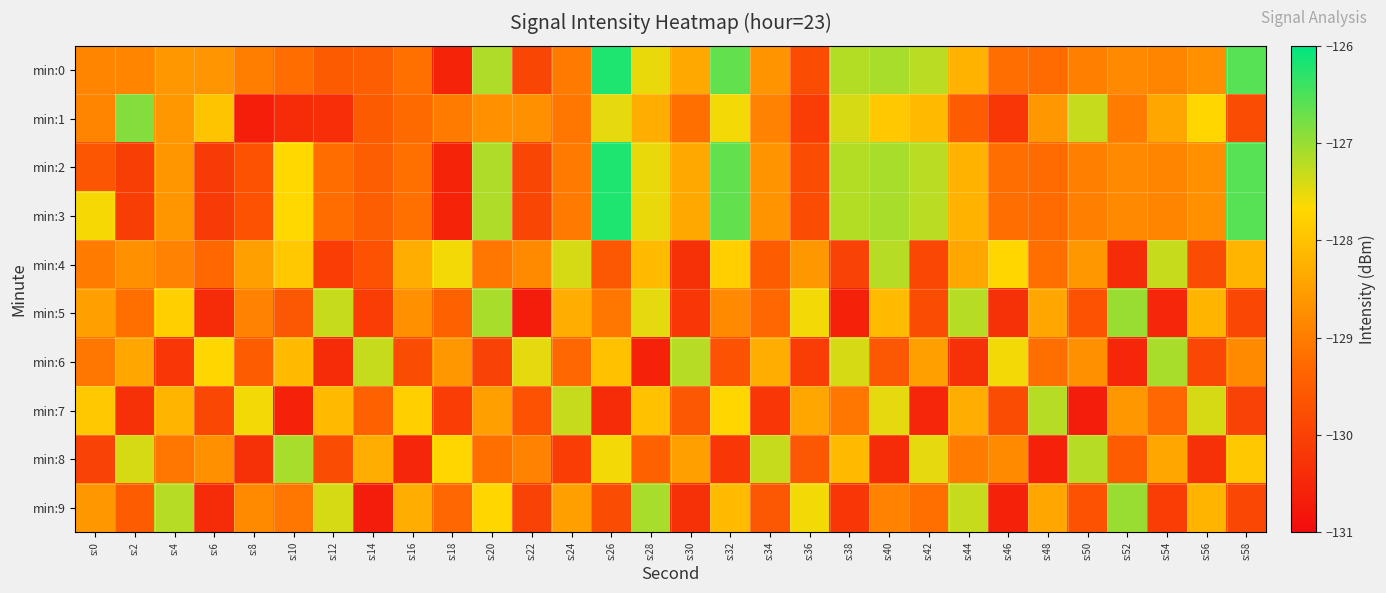

At which category is the sum across all series the highest?

s:32